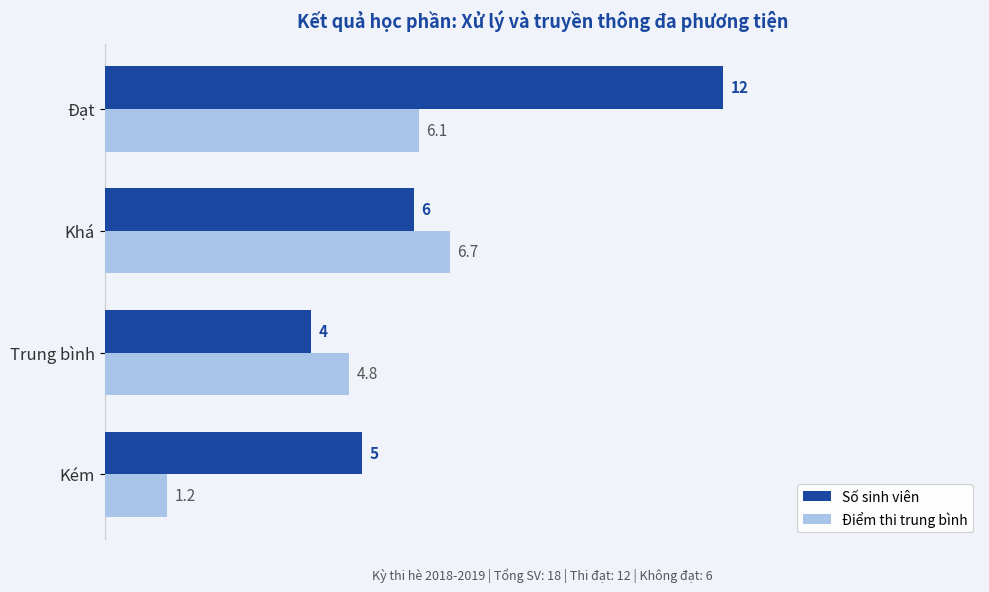

List the series in order of their overall mean, lowest first.

Điểm thi trung bình, Số sinh viên